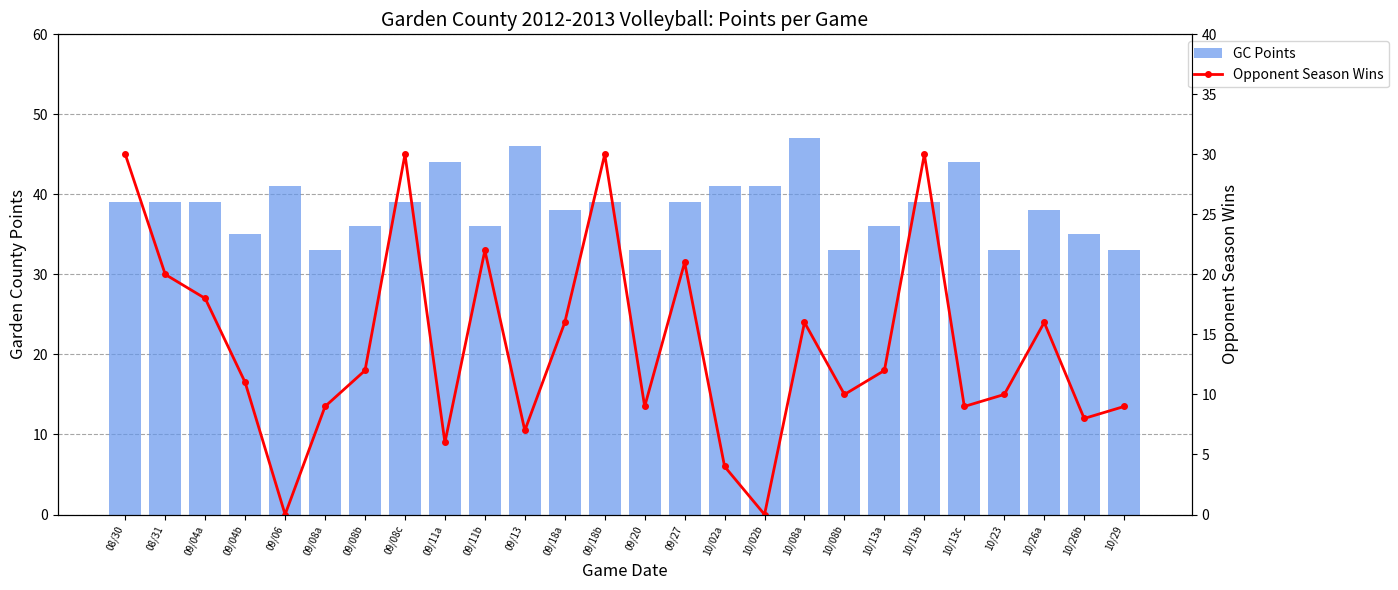

Which label corresponds to the smallest value in the chart?

09/06